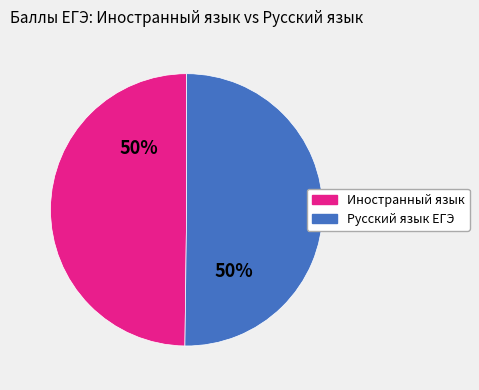

Count the number of slices in the pie.

2